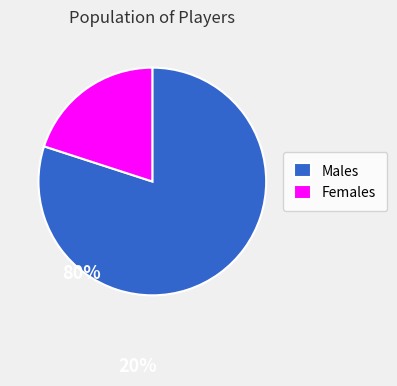

Is the sum of Males and Females greater than half?

Yes